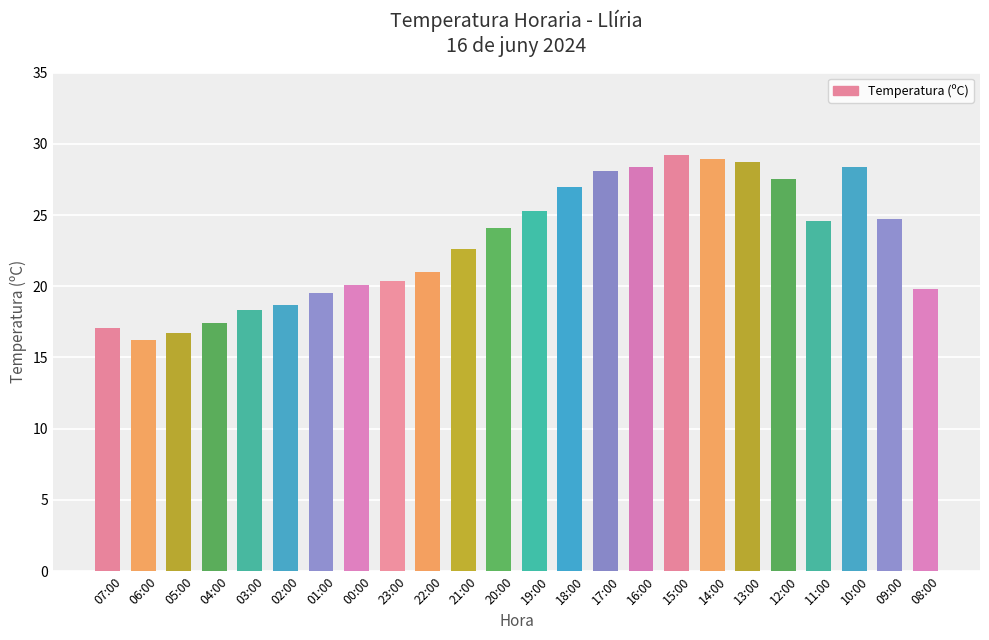

What is the sum of all values?

552.7